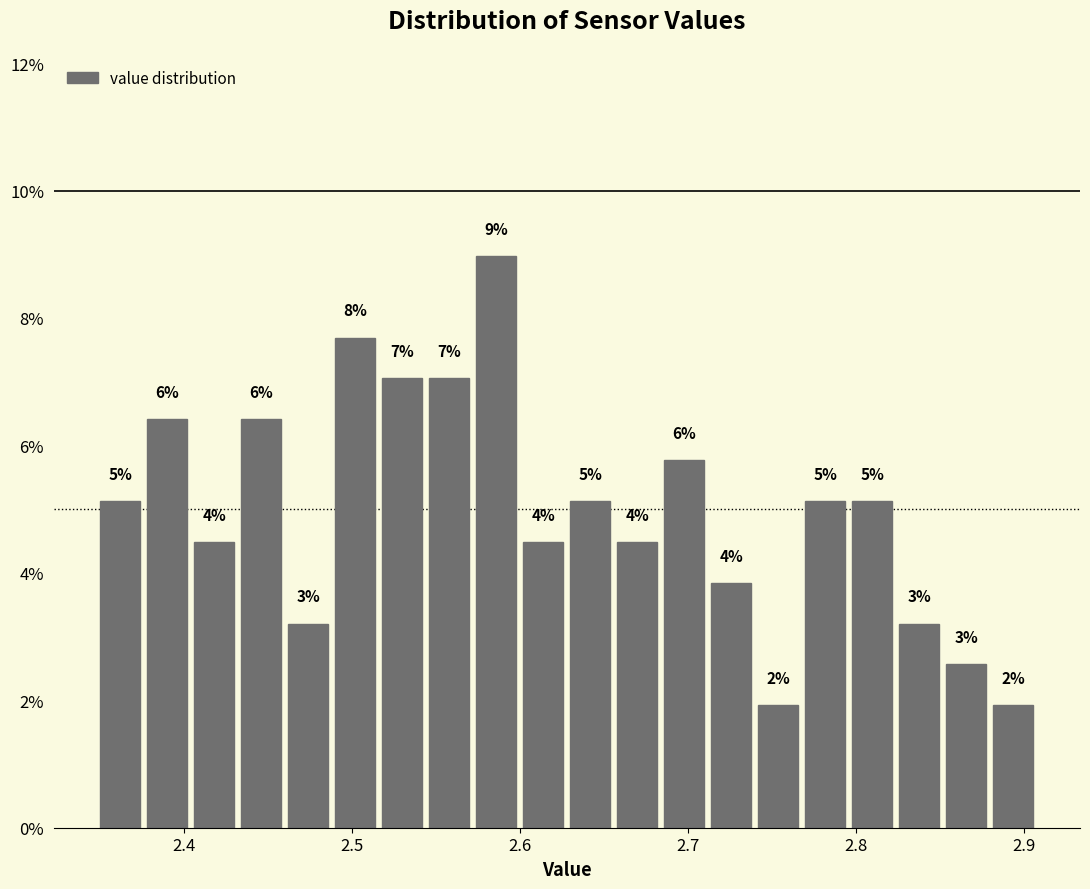

Around what value on the x-axis is the tallest bar? Give the approximate position of its centre, as read against the axis.

2.59